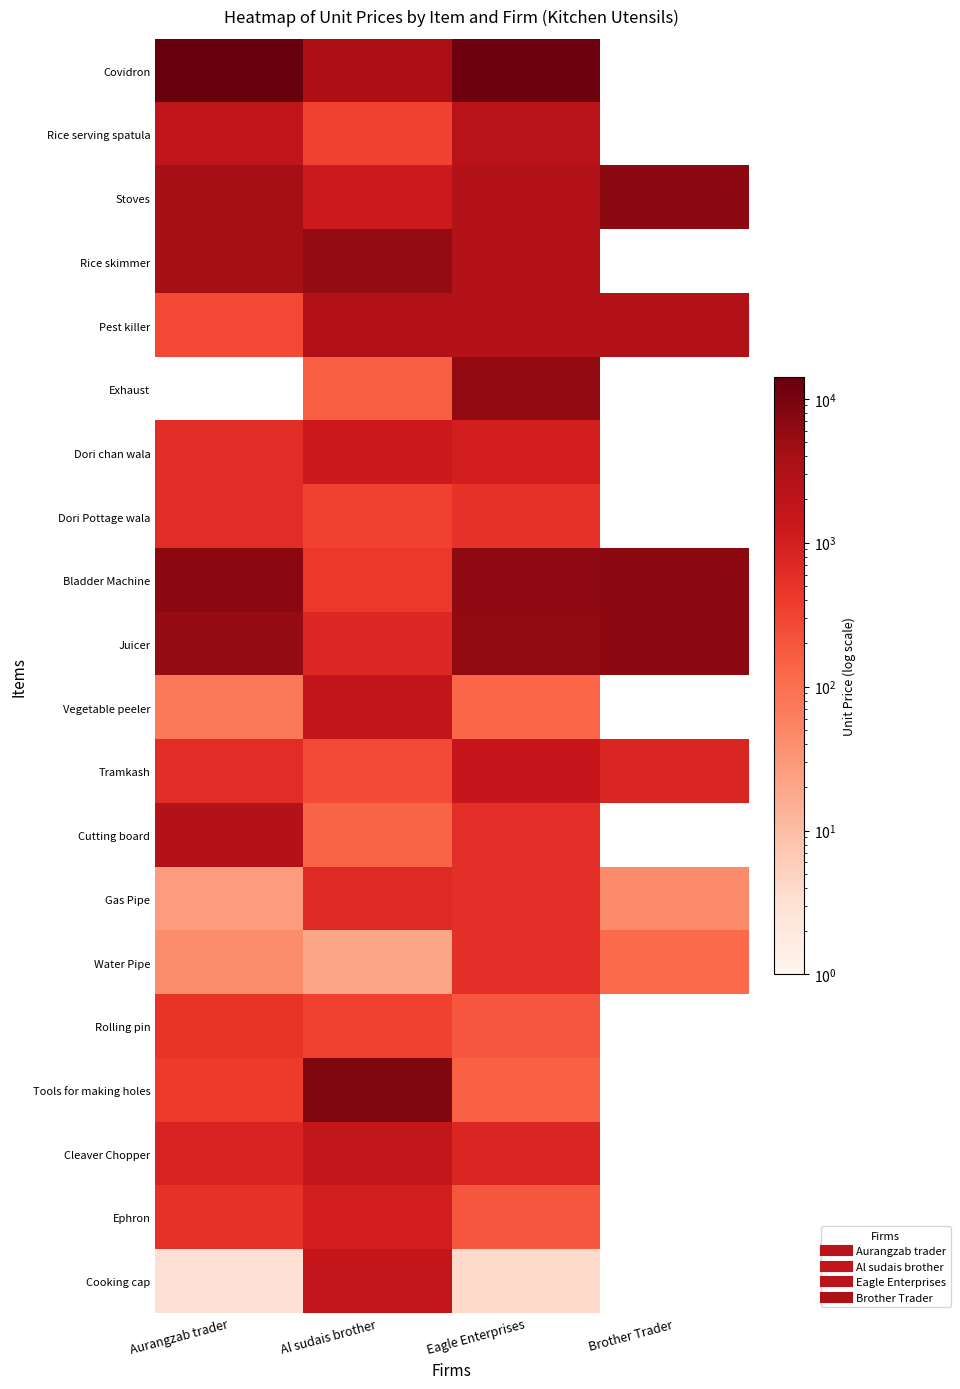

What is the difference between the highest and lowest values at Aurangzab trader?

14108.0